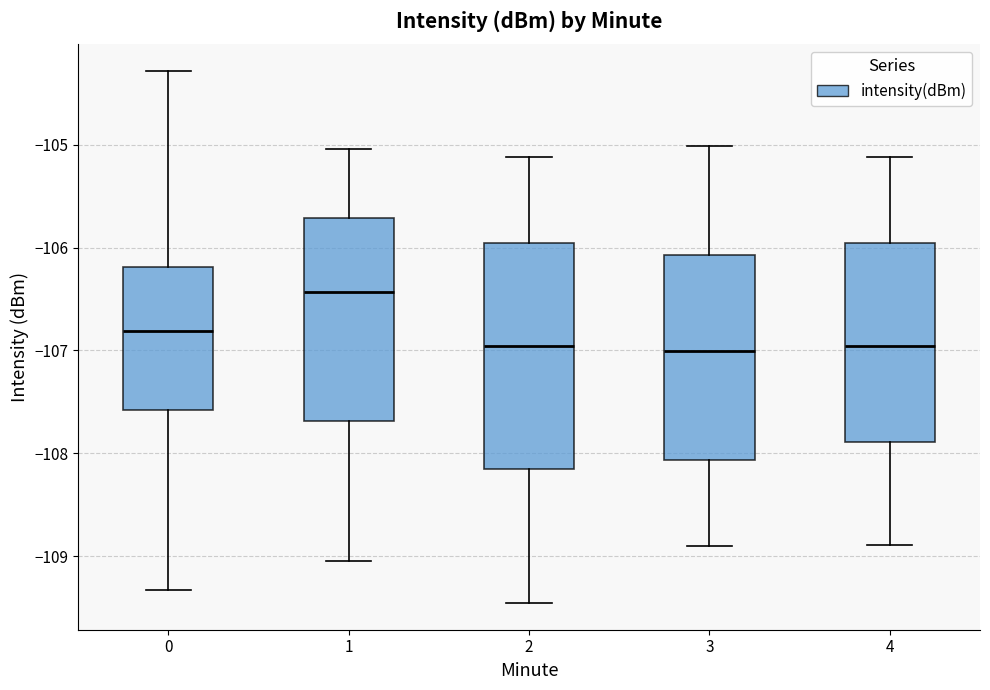

Reading left to right, read every box against the y-axis: the position of its median line, the range the box covers, and the ends of its whiskers. The values are not printed on the chart, so give them approximately, as read against the axis.

0: median -106.8, box -107.6 to -106.2, whiskers -109.3 to -104.3
1: median -106.4, box -107.7 to -105.7, whiskers -109.0 to -105.0
2: median -107.0, box -108.1 to -106.0, whiskers -109.5 to -105.1
3: median -107.0, box -108.1 to -106.1, whiskers -108.9 to -105.0
4: median -107.0, box -107.9 to -106.0, whiskers -108.9 to -105.1